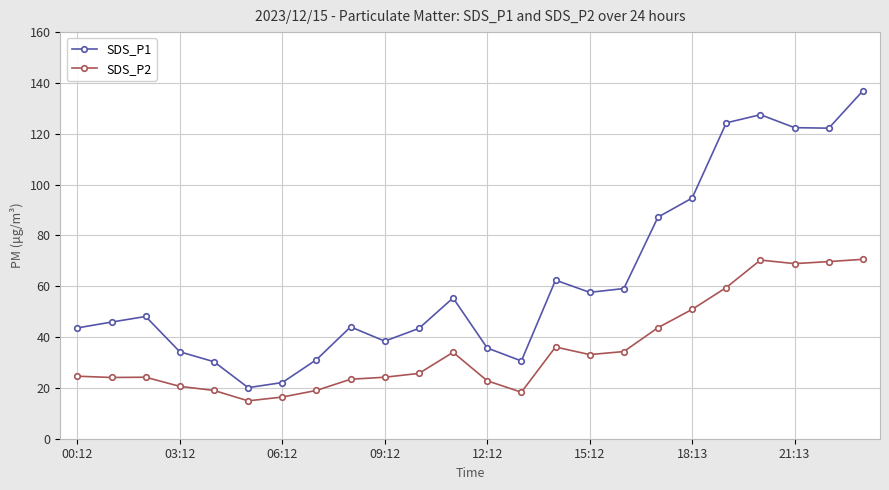

Which series has the largest range (max minus min)?

SDS_P1